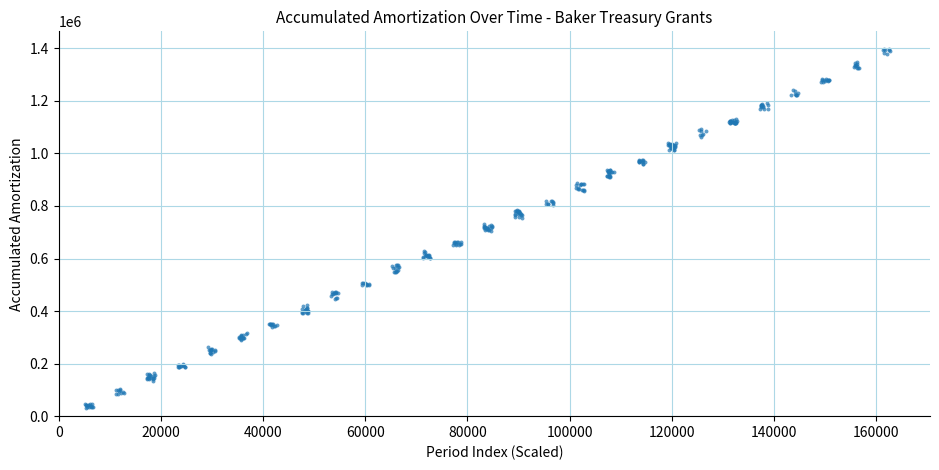

What is the range of X values (max minus min)?

157429.0